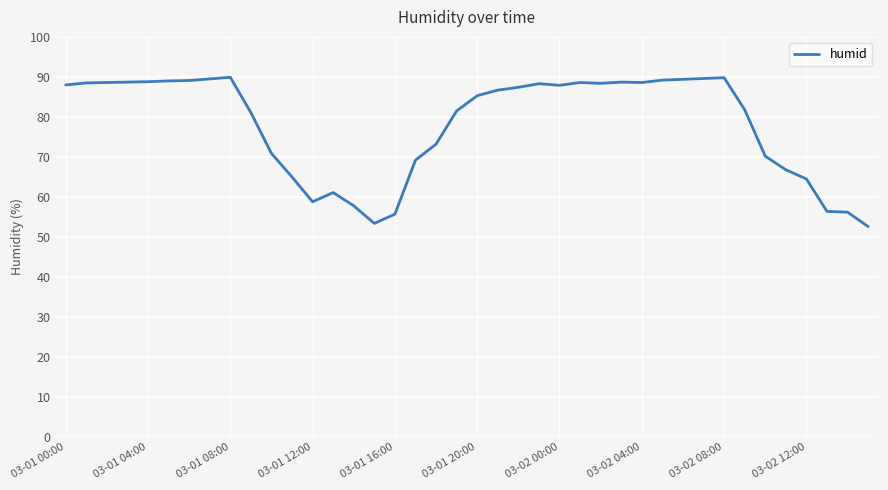

What is the difference between the maximum and minimum values?

37.3